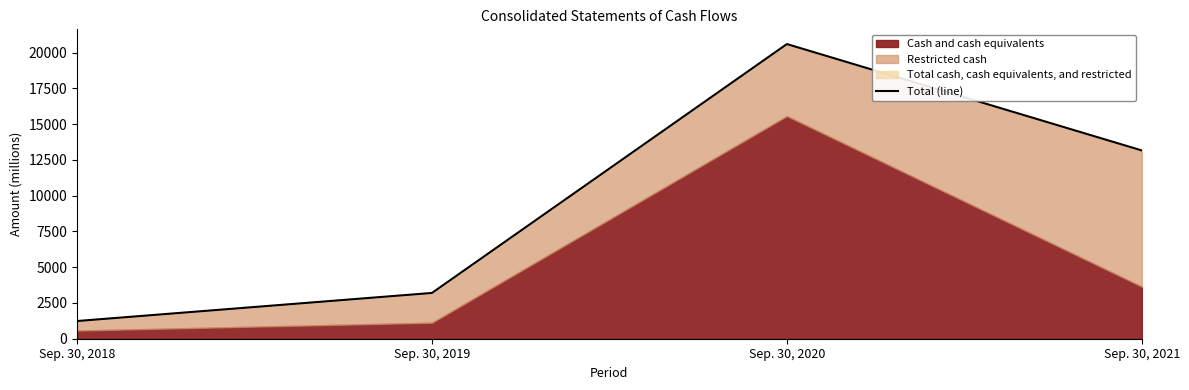

Reading right to left, list all the values displayed in this chart.

Sep. 30, 2021=13163	Sep. 30, 2020=20601	Sep. 30, 2019=3200	Sep. 30, 2018=1237